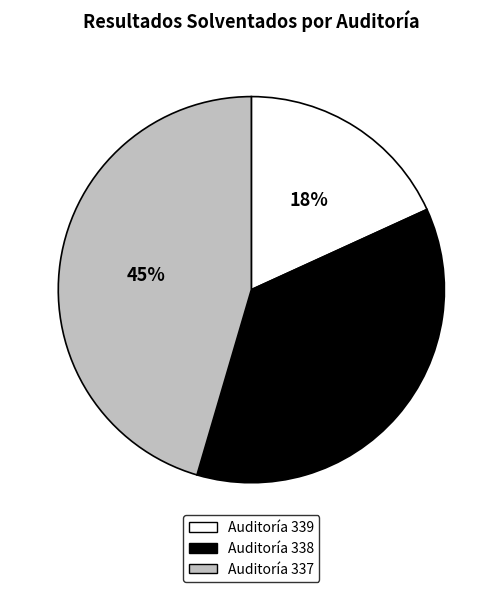

Is there a majority slice in this chart?

No